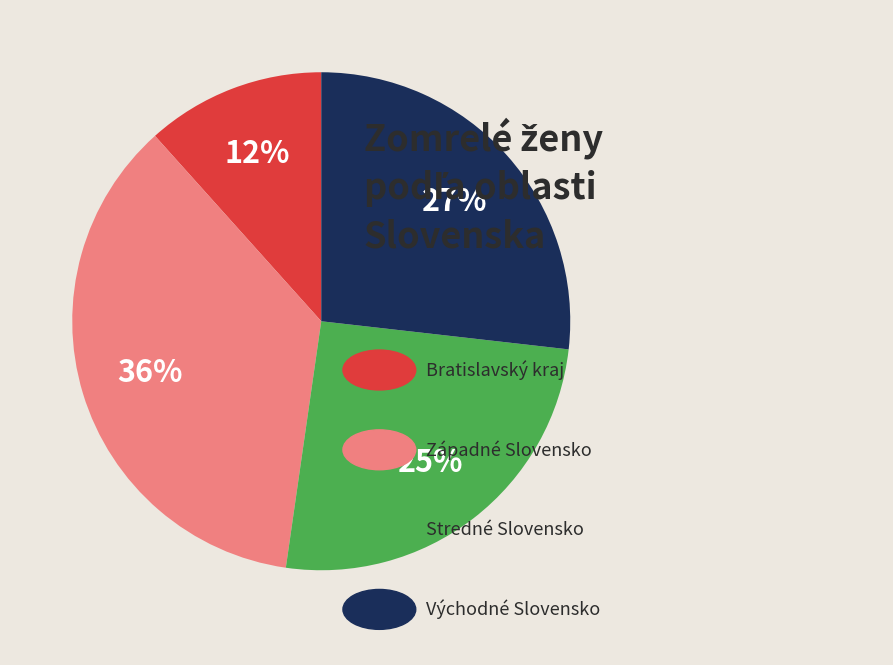

To the nearest percent, what is the average slice percentage?

25%